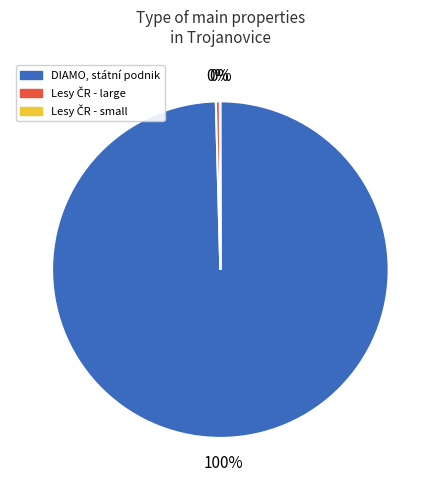

Which slice is the largest?

DIAMO, státní podnik